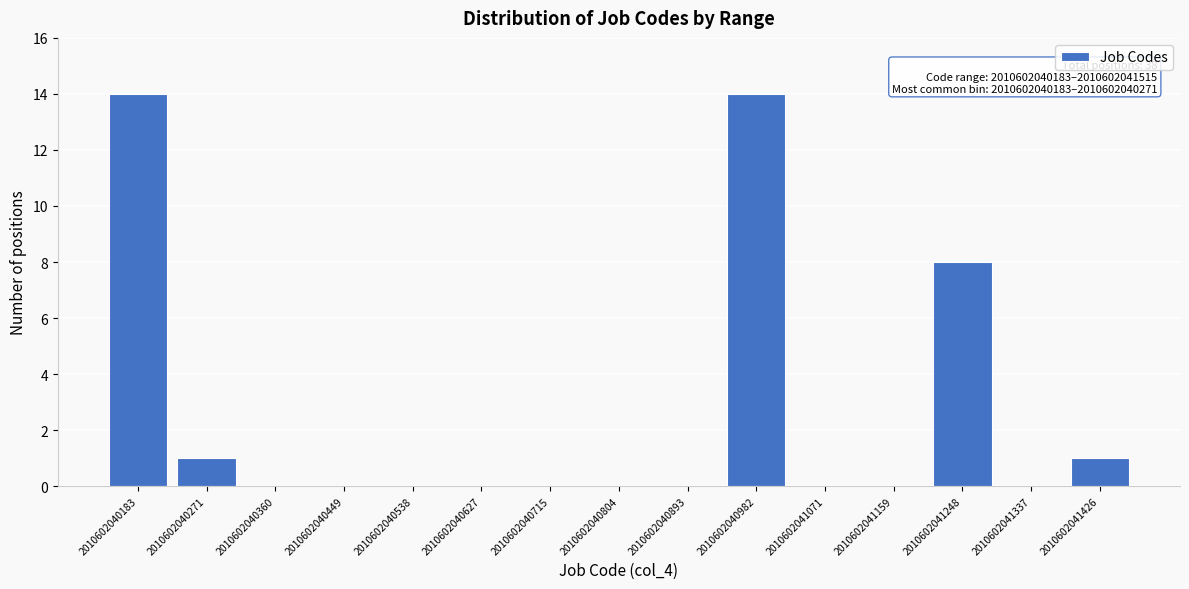

Reading left to right, what are all the values shown in this chart?

2010602040183=14	2010602040271=1	2010602040360=0	2010602040449=0	2010602040538=0	2010602040627=0	2010602040715=0	2010602040804=0	2010602040893=0	2010602040982=14	2010602041071=0	2010602041159=0	2010602041248=8	2010602041337=0	2010602041426=1